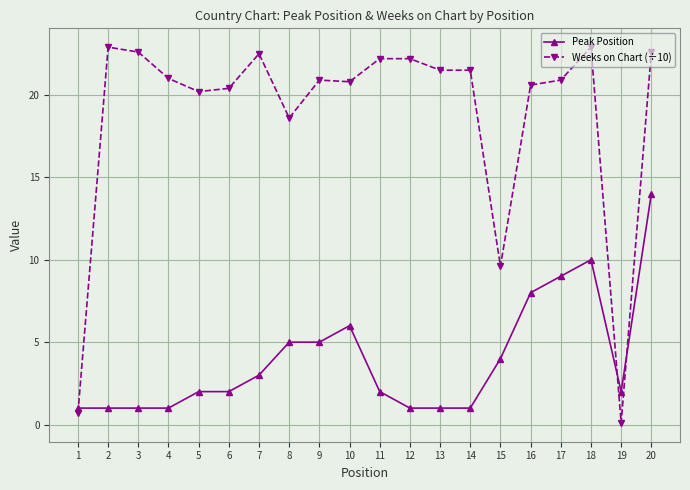

True or false: Peak Position has more than 1 points higher than both neighbors.

True